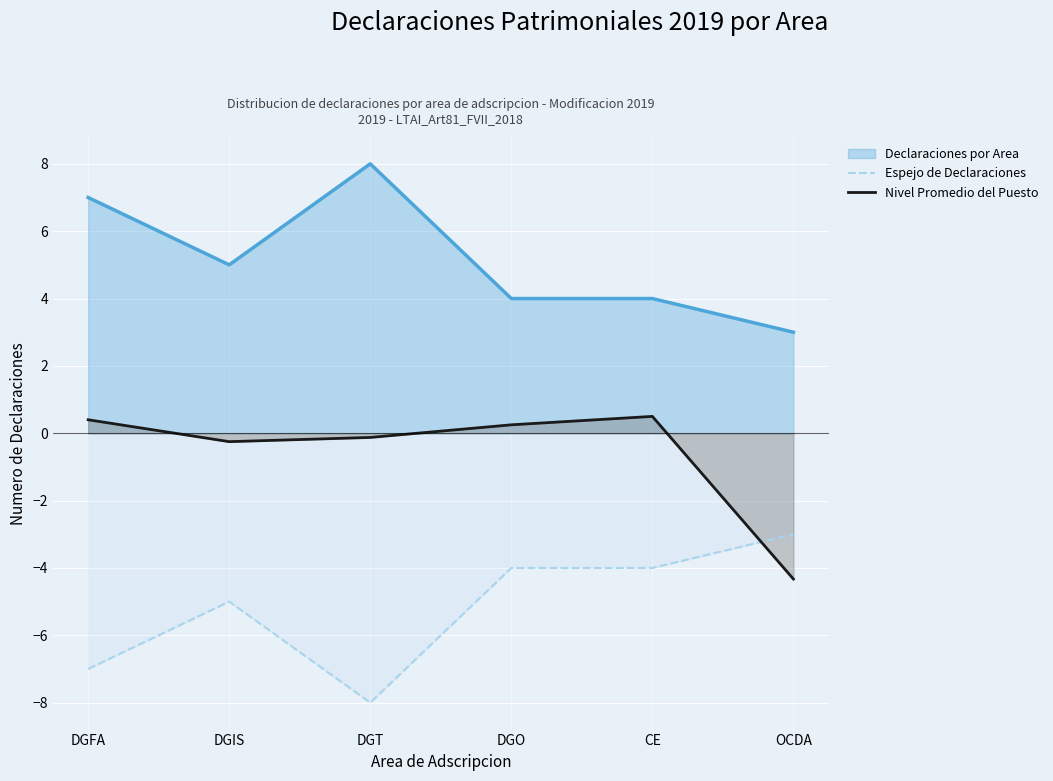

The Nivel Promedio del Puesto series shows -0.2 at DGIS. True or false?

True